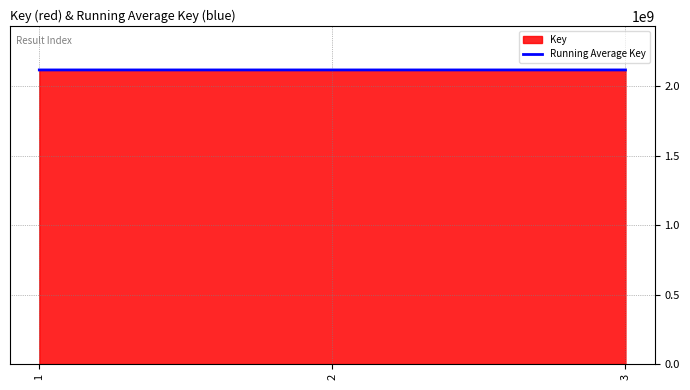

Count the number of data series in this chart.

2